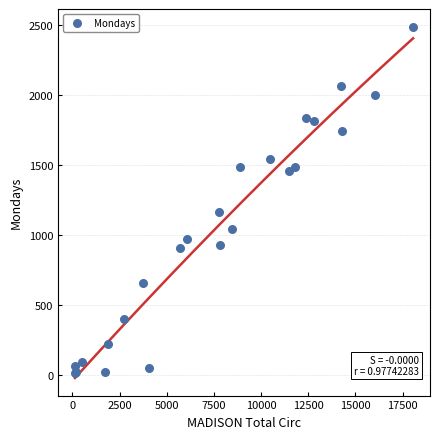

What Y value in the scatter plot is closest to 1249?

1161